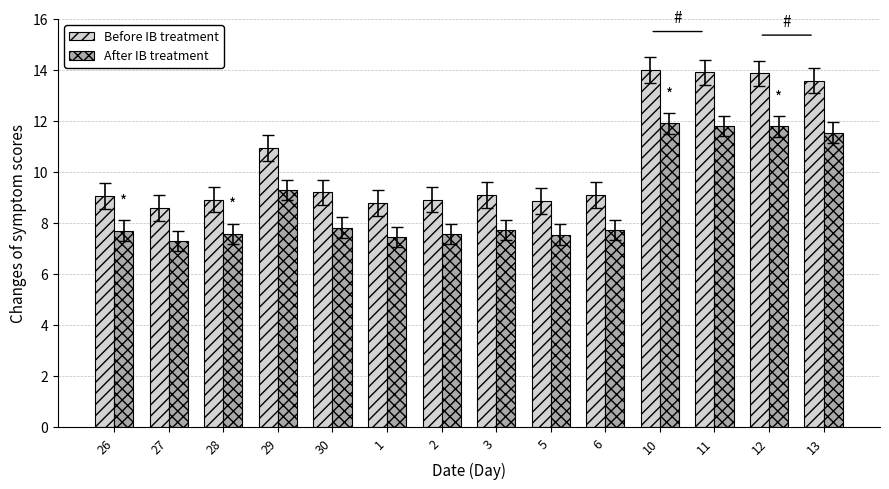

What is the difference between the maximum and minimum values in the Before IB treatment series?

5.4